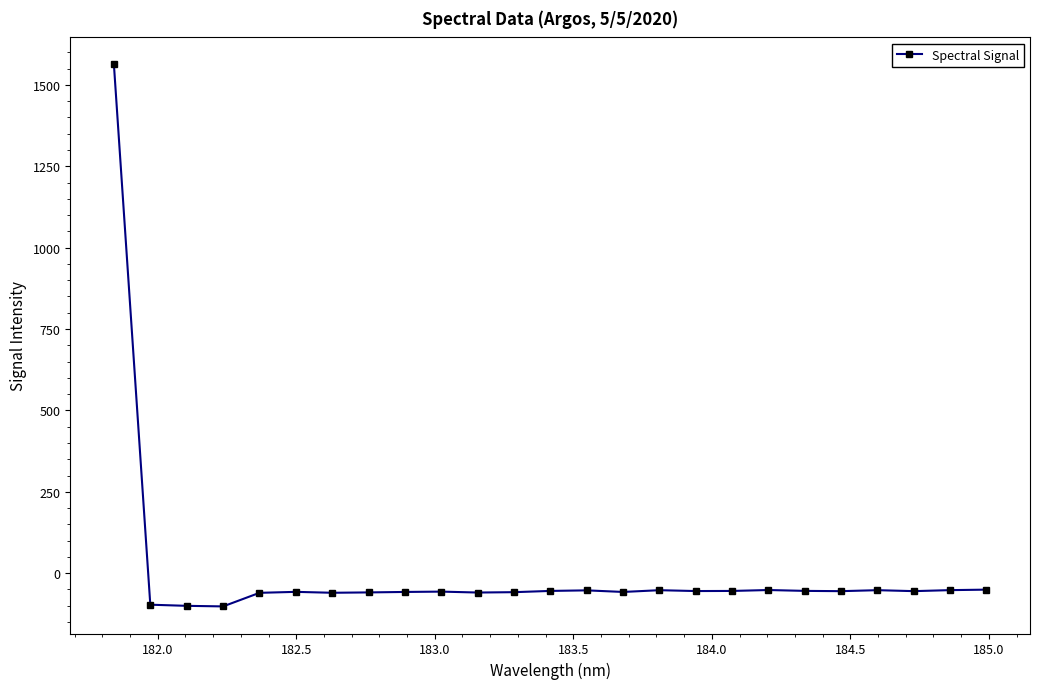

What is the maximum value shown in the chart?

1562.6